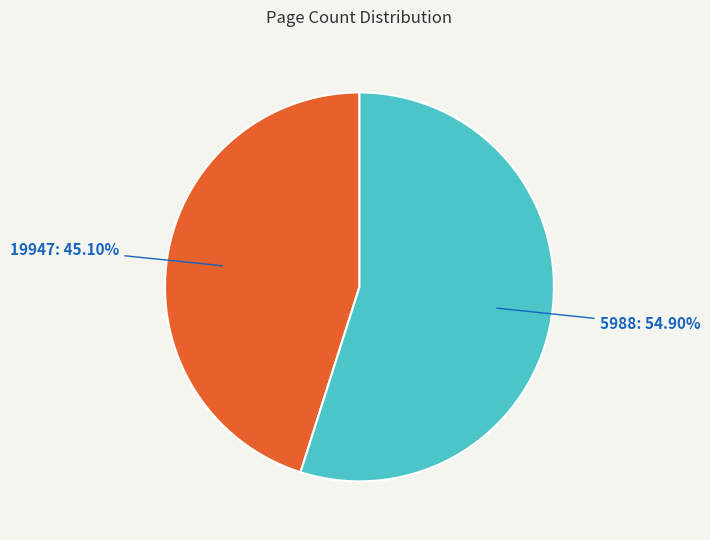

Which category has the smallest portion of the pie?

19947